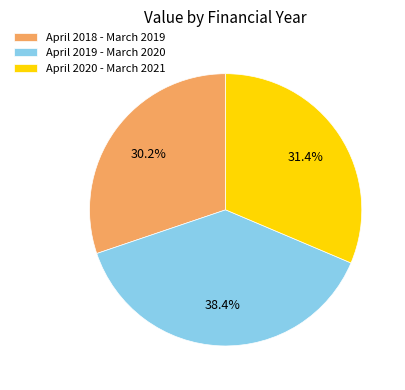

What is the smallest slice in the pie chart?

April 2018 - March 2019